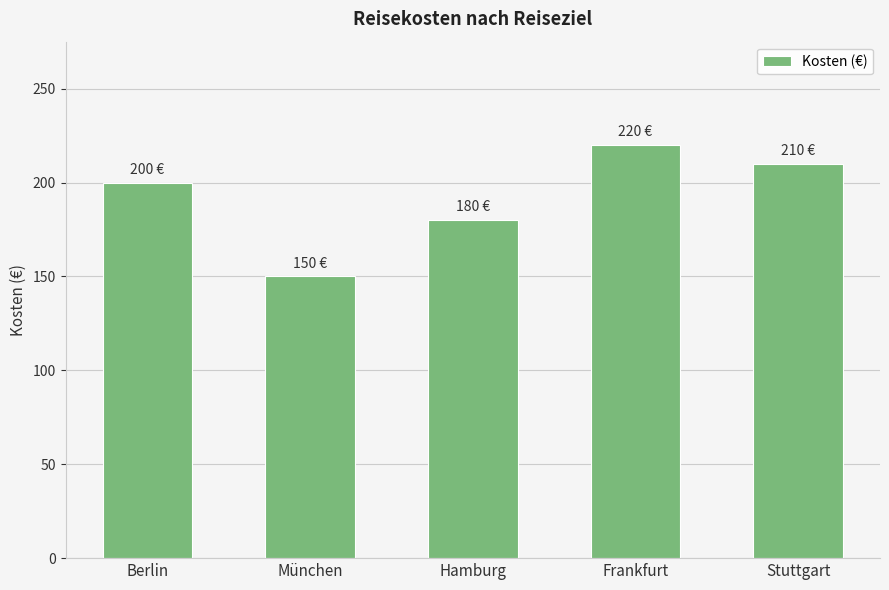

What is the greatest value displayed?

220